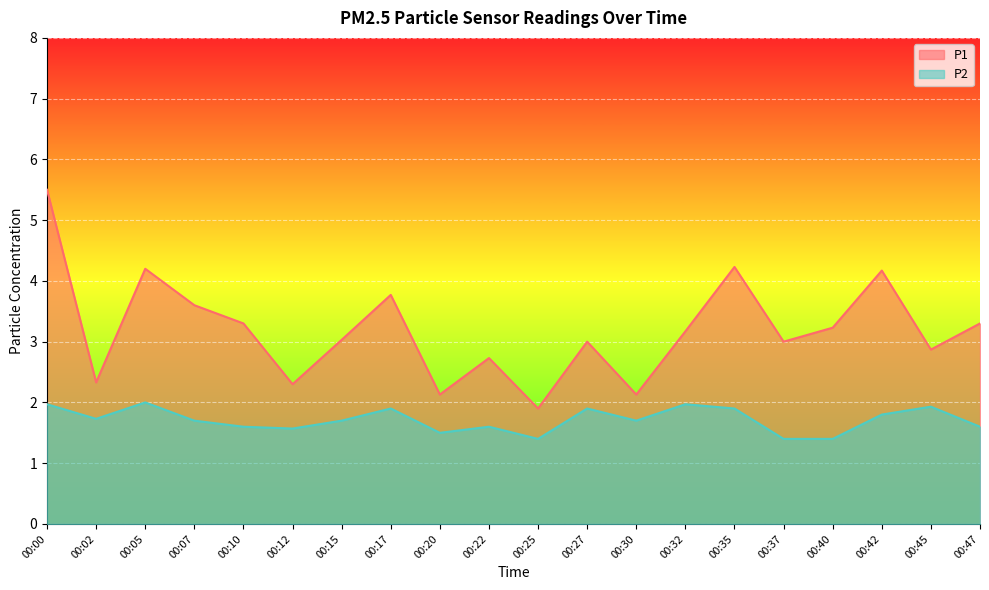

The value of P1 at 00:42 is 2.9. True or false?

False